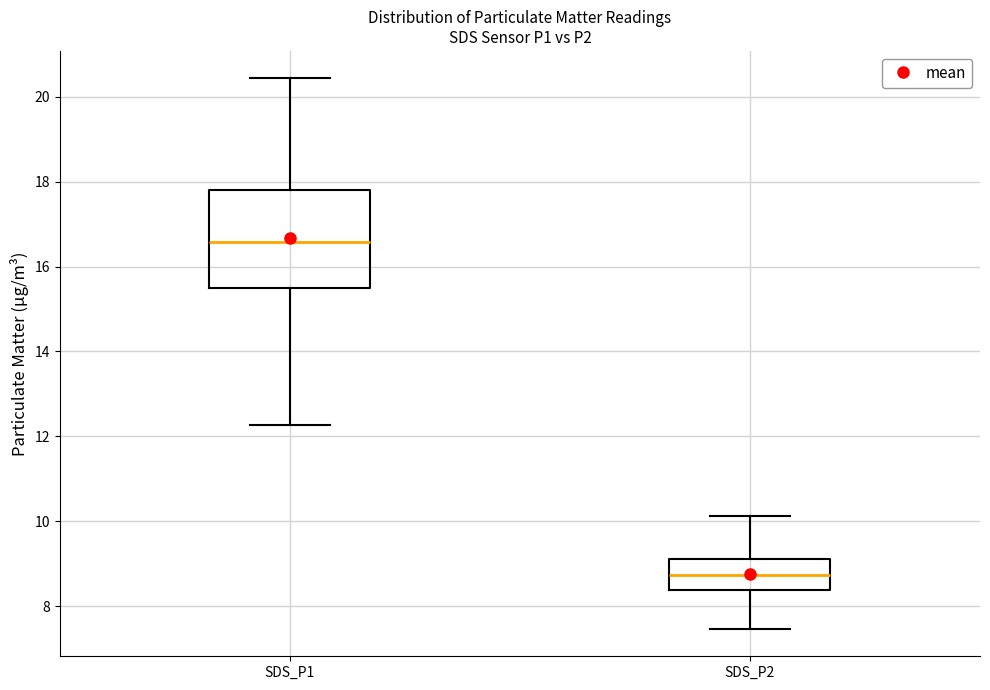

Reading left to right, transcribe this box plot: for each box, give where its median line is, the range the box spans, and where its two whiskers end, as read against the y-axis. The values are not printed on the chart, so give them approximately, as read against the axis.

SDS_P1: median 16.6, box 15.4 to 17.8, whiskers 12.2 to 20.4
SDS_P2: median 8.8, box 8.4 to 9.2, whiskers 7.4 to 10.2